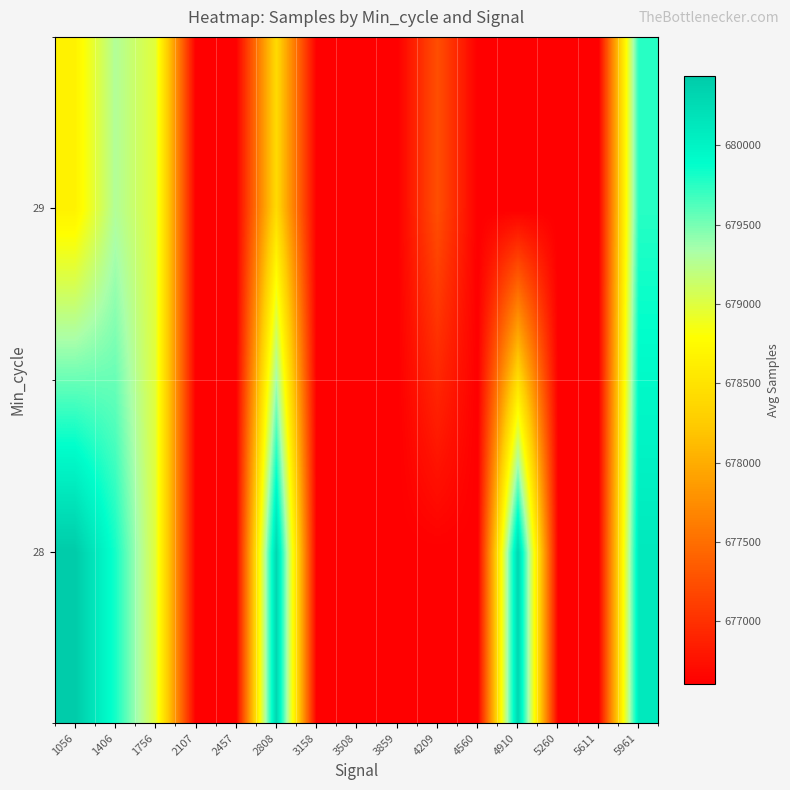

How many distinct data groups are displayed?

2